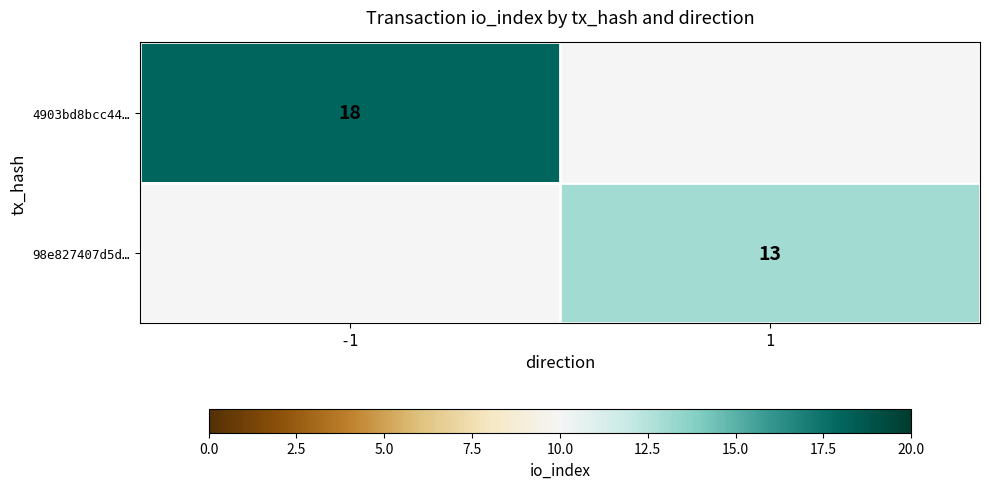

True or false: 4903bd8bcc44… has a value of 18 at -1.

True